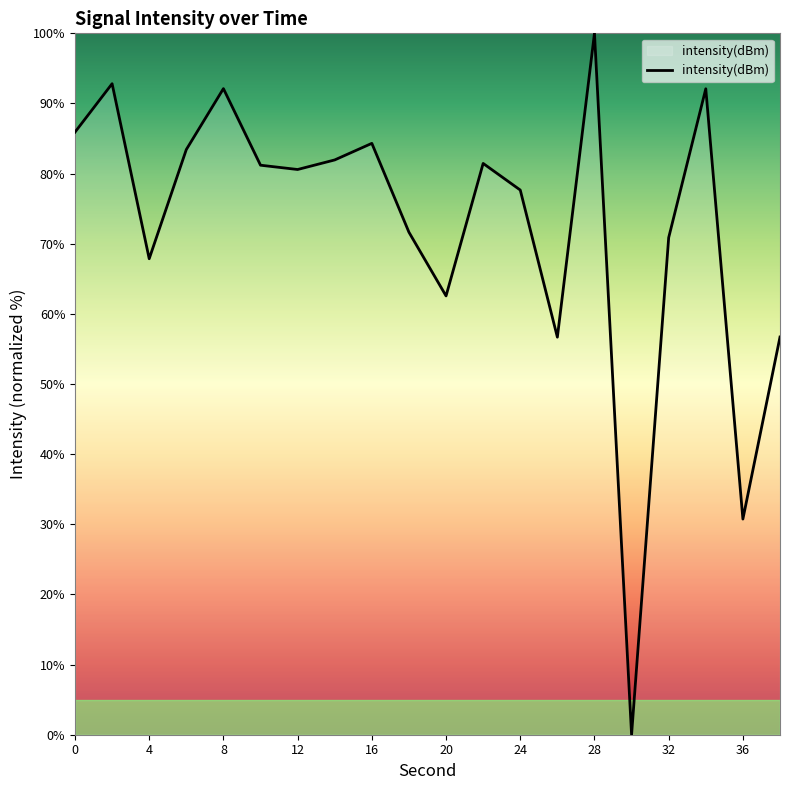

What is the difference between the maximum and minimum values?

100.0